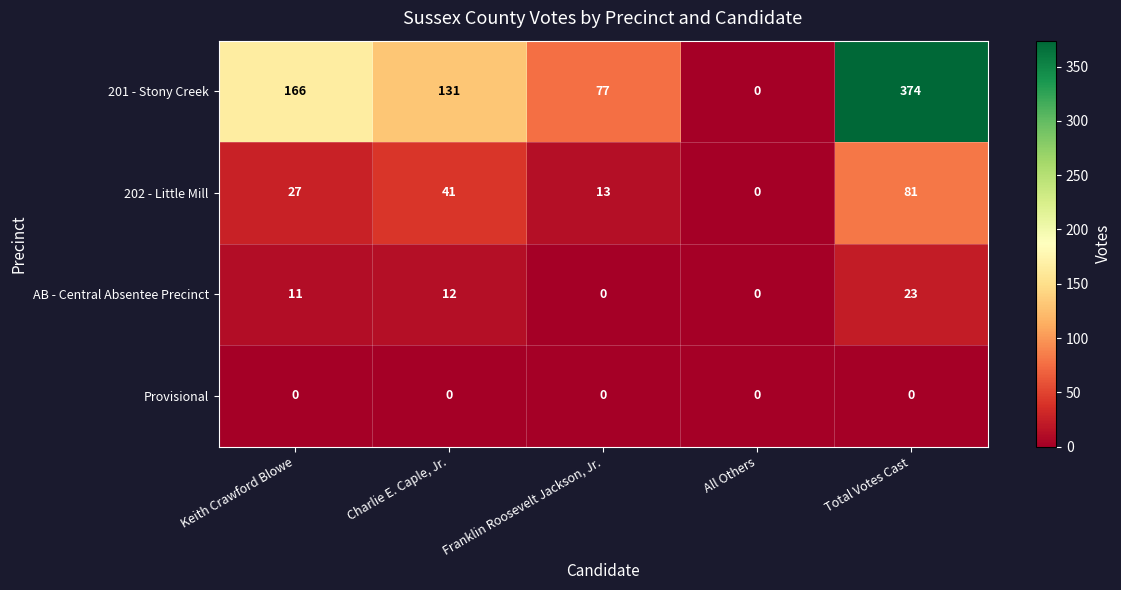

At which category is the sum across all series the highest?

Total Votes Cast